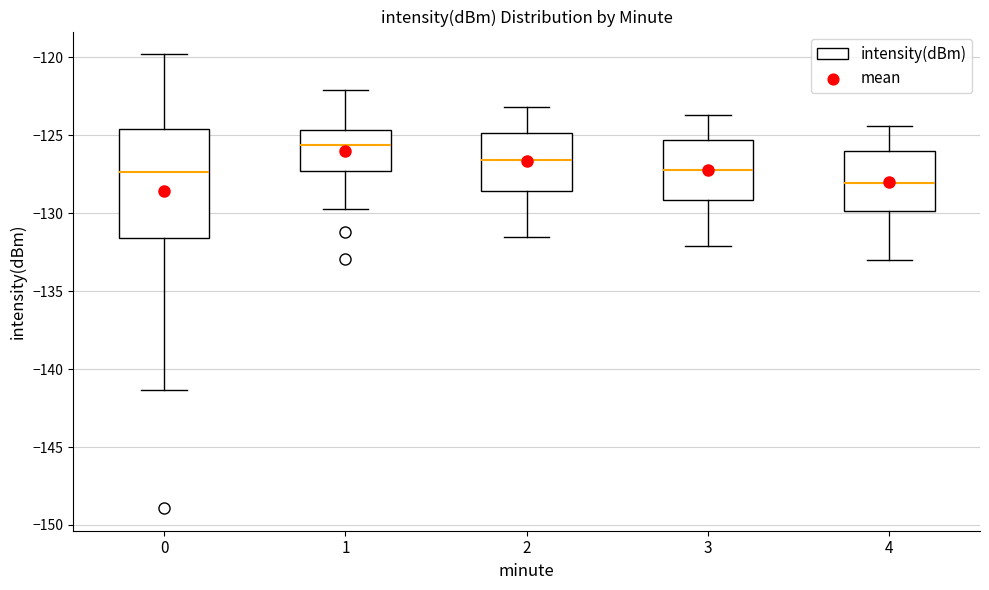

Where is the lower edge of the box at x = 1 on the y-axis? The values are not printed on the chart, so give them approximately, as read against the axis.

-127.5